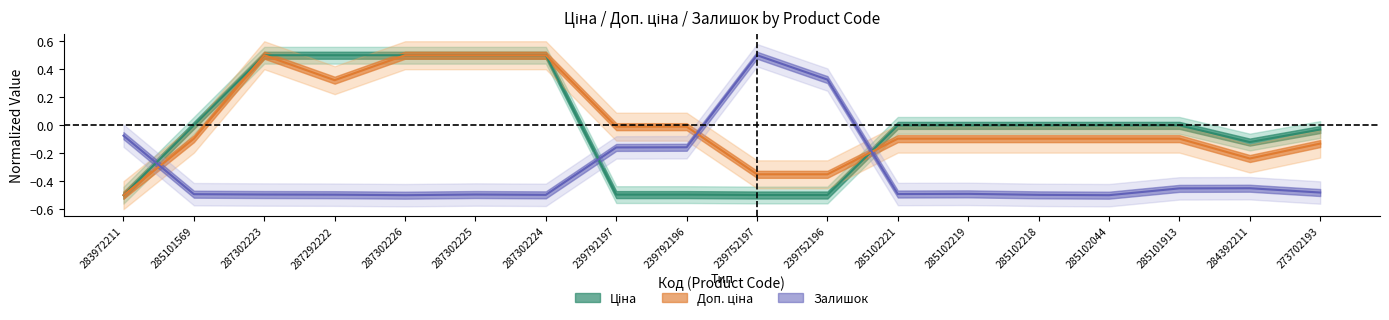

Does the chart display data point markers on the line(s)?

No